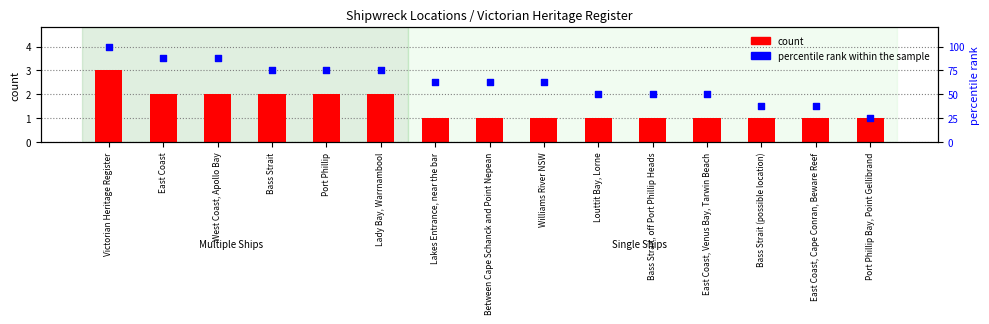

At how many categories does at least one series exceed 38?

12